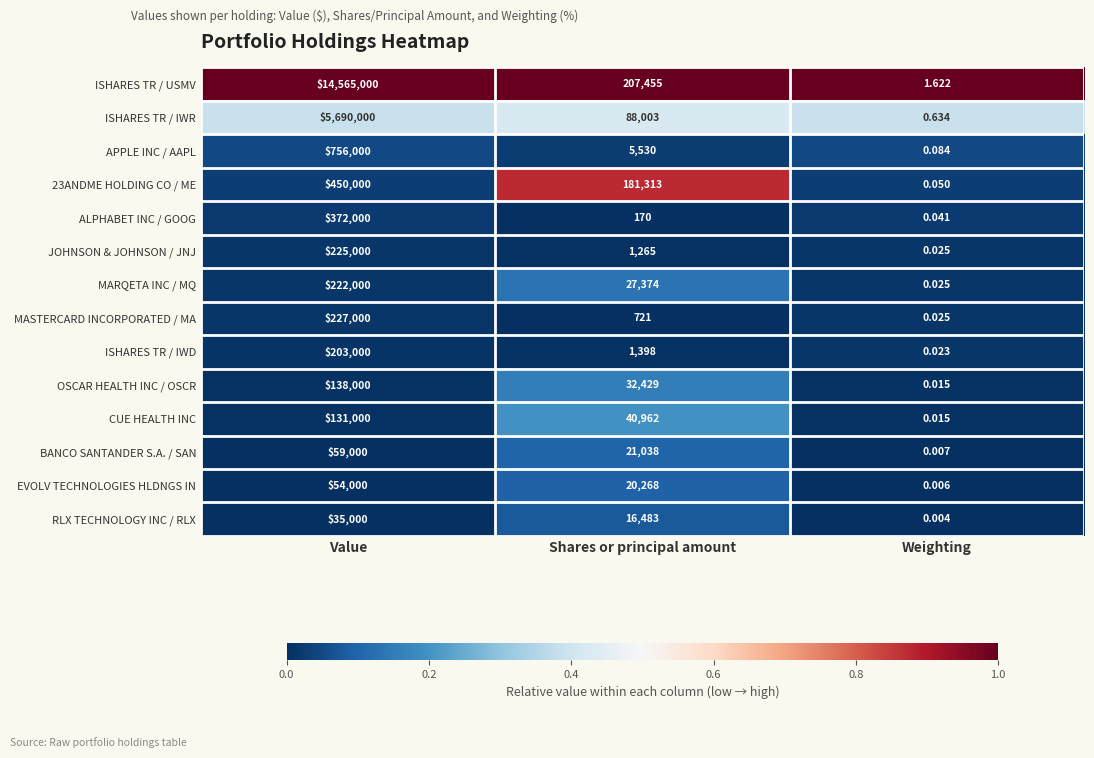

At which label does APPLE INC / AAPL first exceed 5530?

Value